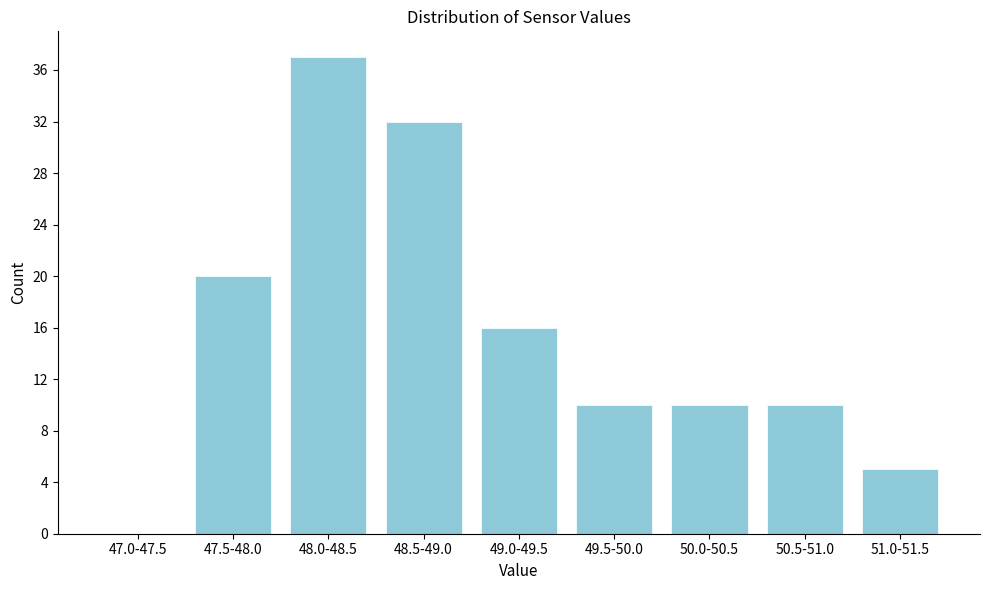

Reading right to left, what are all the values shown in this chart?

51.0-51.5=5	50.5-51.0=10	50.0-50.5=10	49.5-50.0=10	49.0-49.5=16	48.5-49.0=32	48.0-48.5=37	47.5-48.0=20	47.0-47.5=0